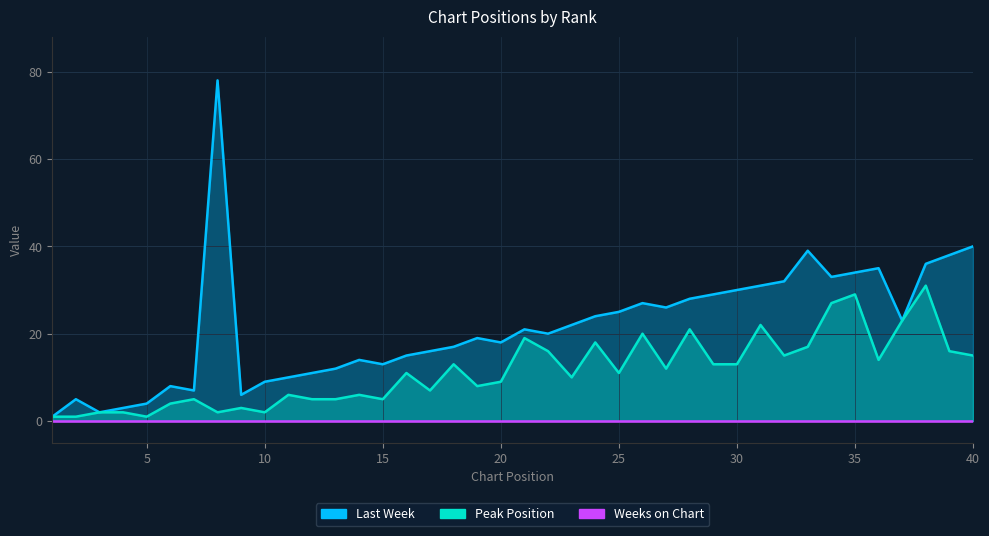

Which label corresponds to the largest value in the chart?

8